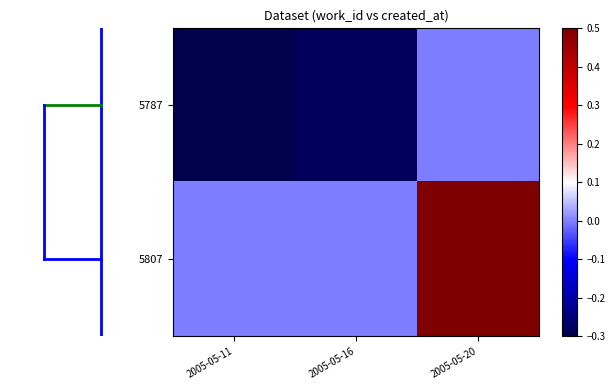

What is the difference between the maximum and minimum values in the 5787 series?

0.3